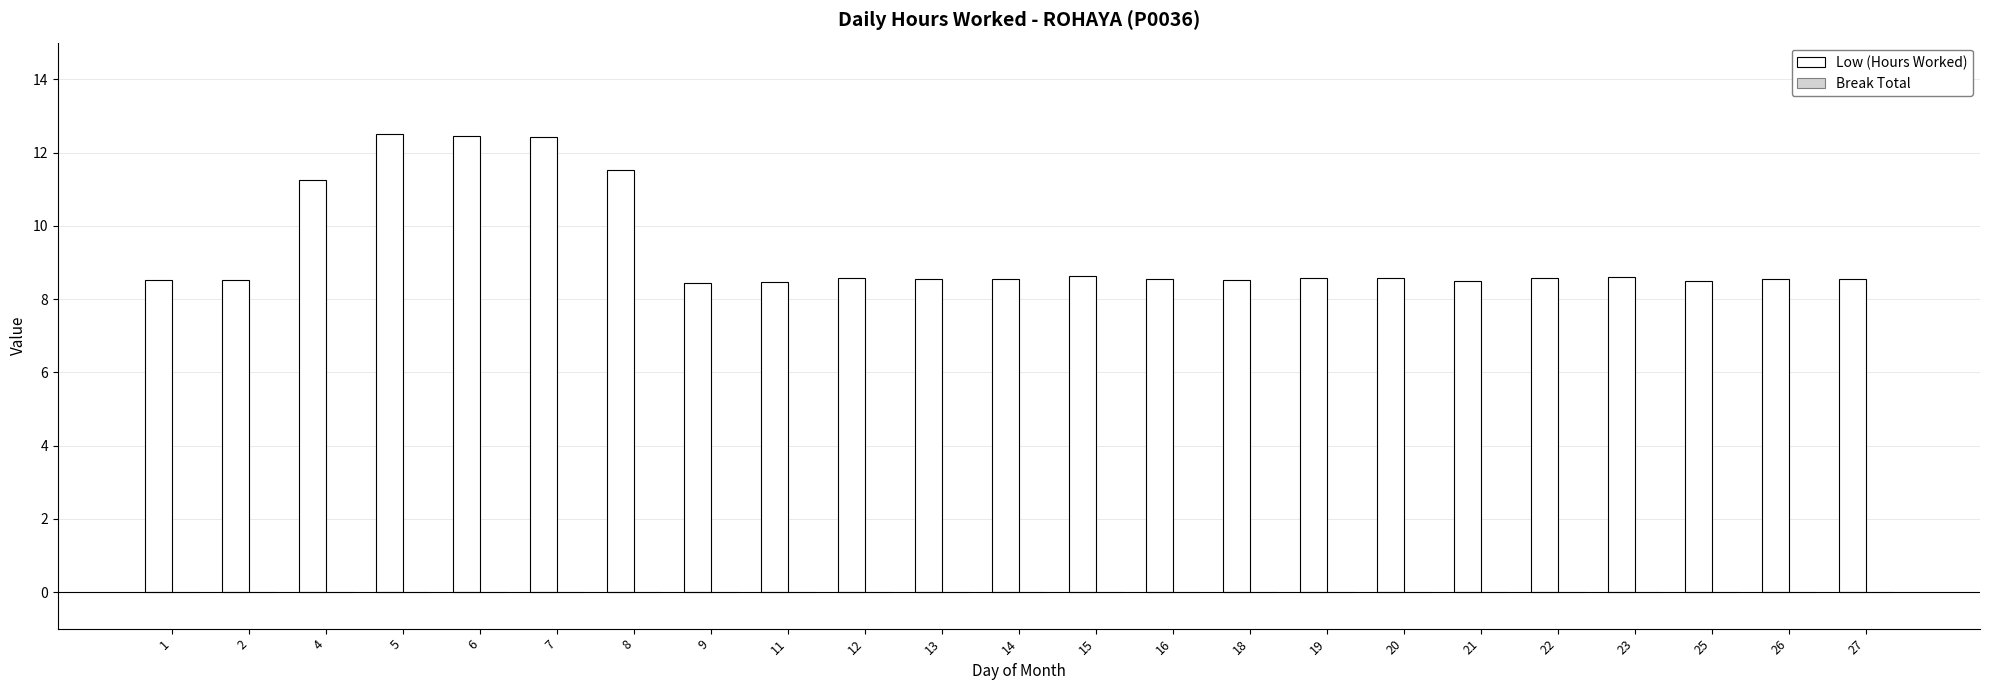

What is the greatest value displayed?

12.5